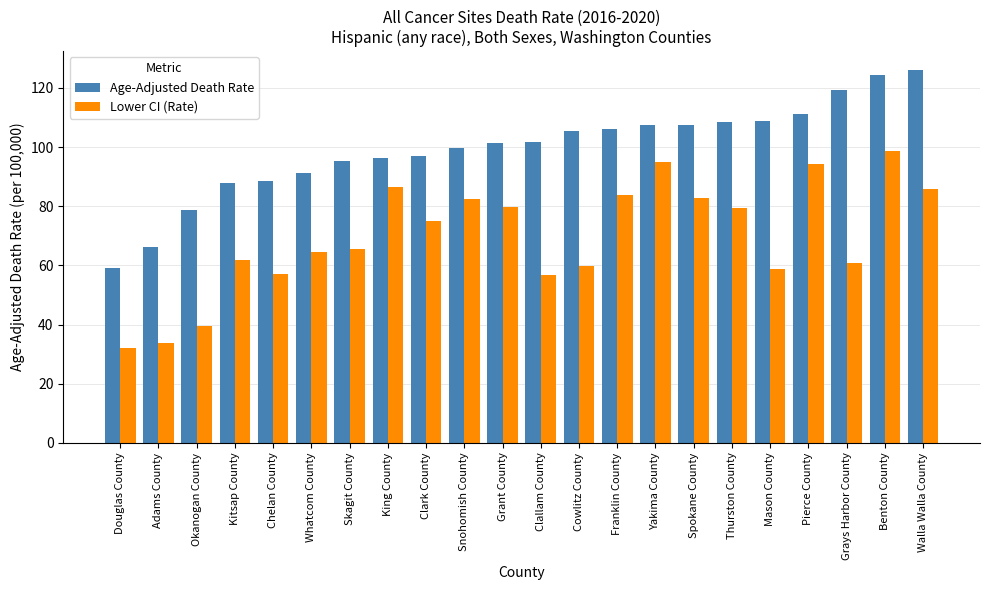

What is the difference between the Age-Adjusted Death Rate values at Clark County and Okanogan County?

18.2